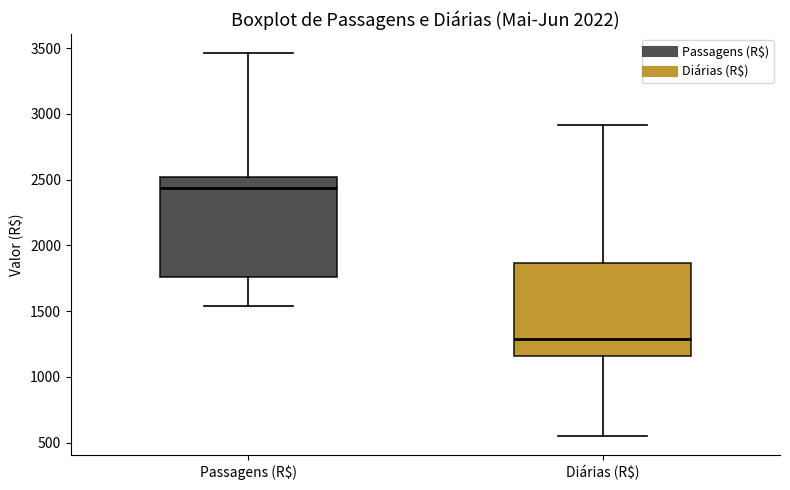

Where is the upper edge of the box for Passagens (R$) on the y-axis? The values are not printed on the chart, so give them approximately, as read against the axis.

2500